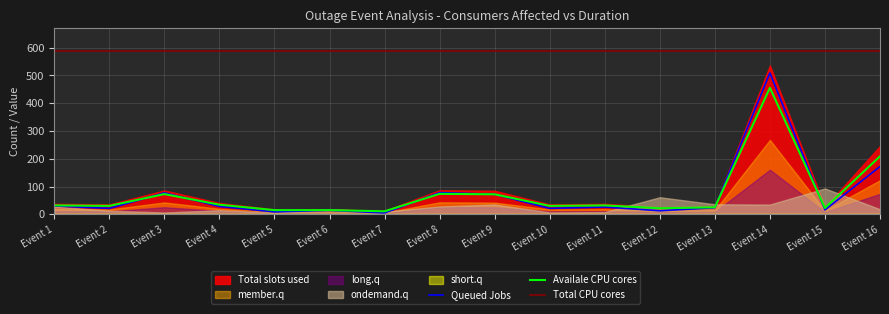

Which series changed the most between Event 4 and Event 11?

Availale CPU cores